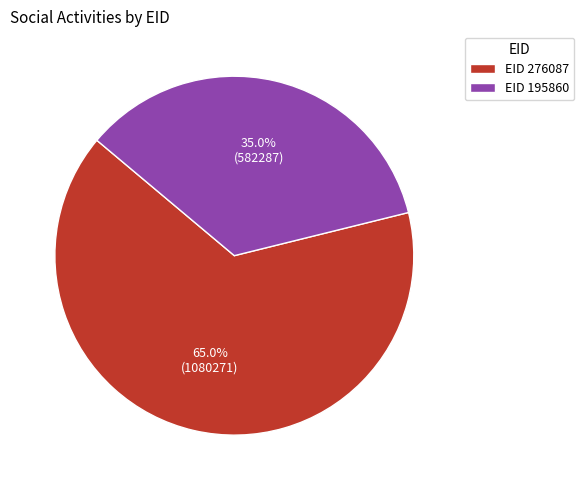

Which slice is the largest?

EID 276087